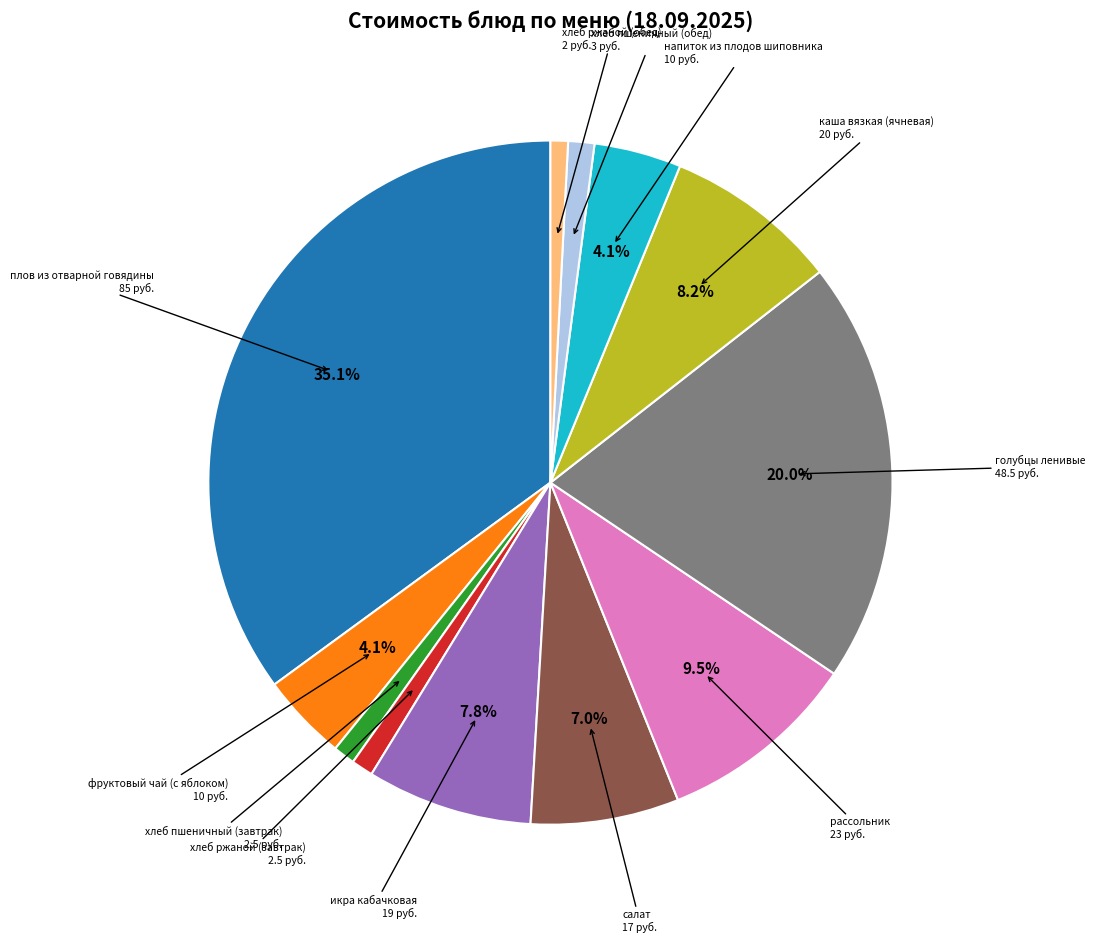

Does any single category account for the majority?

No